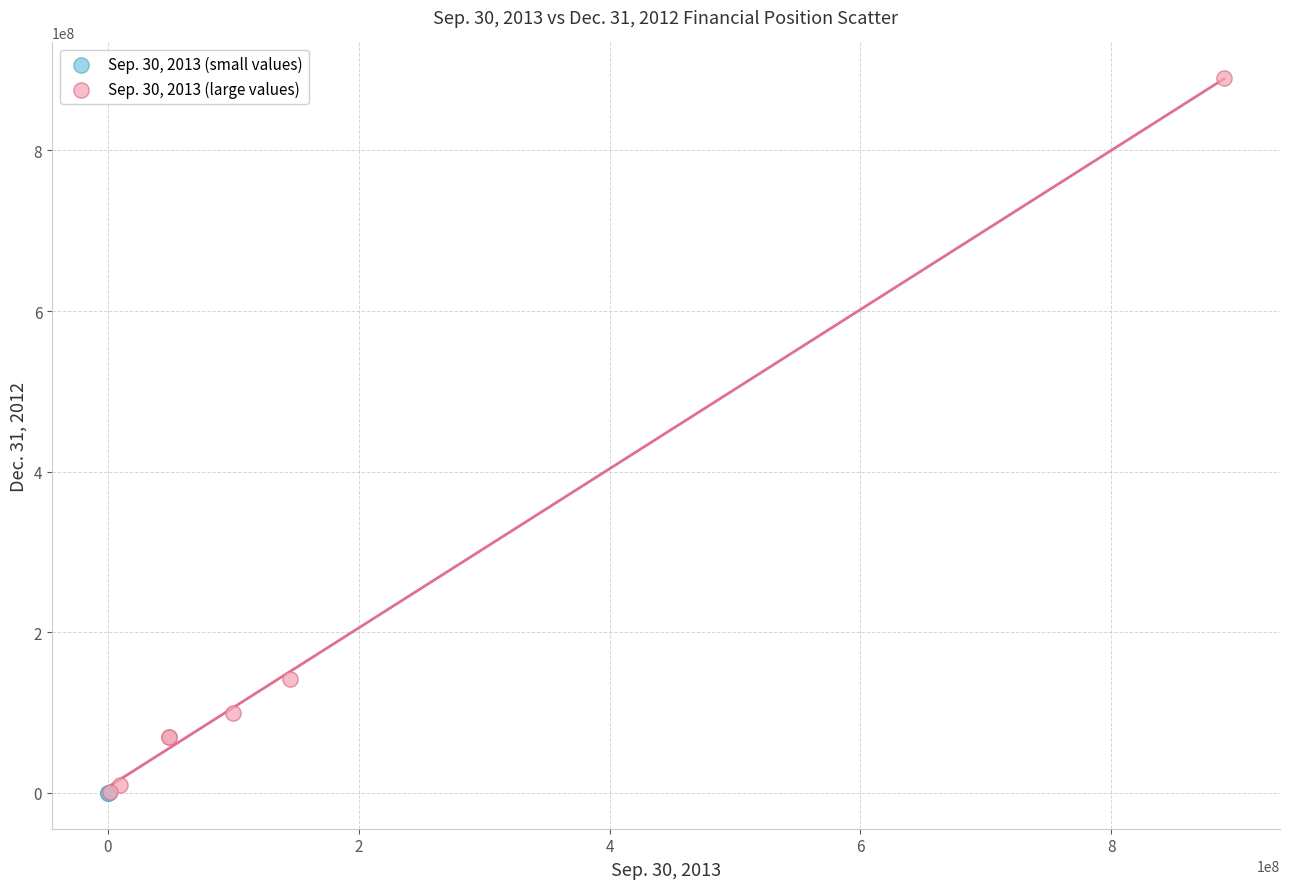

Which series has the widest spread of Y values?

Sep. 30, 2013 (large values)